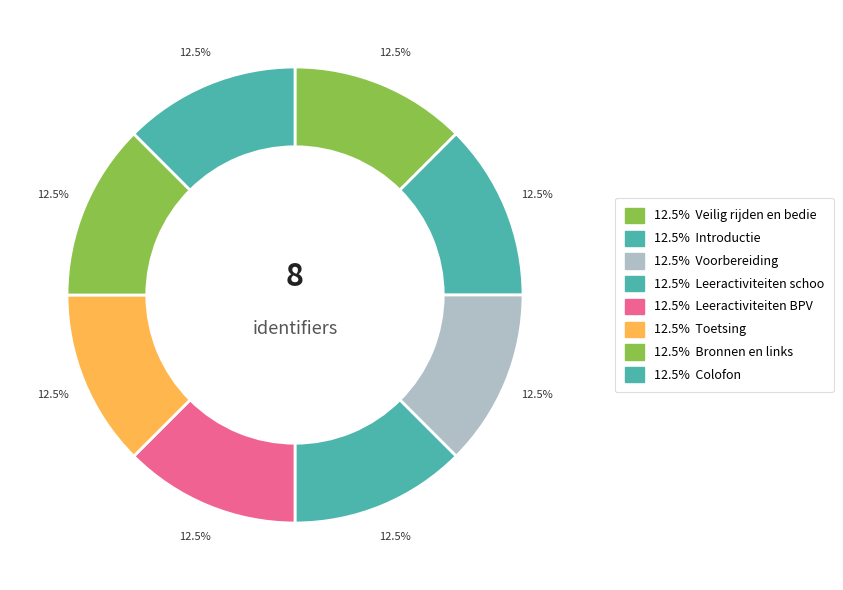

To the nearest percent, what is the average slice percentage?

12%